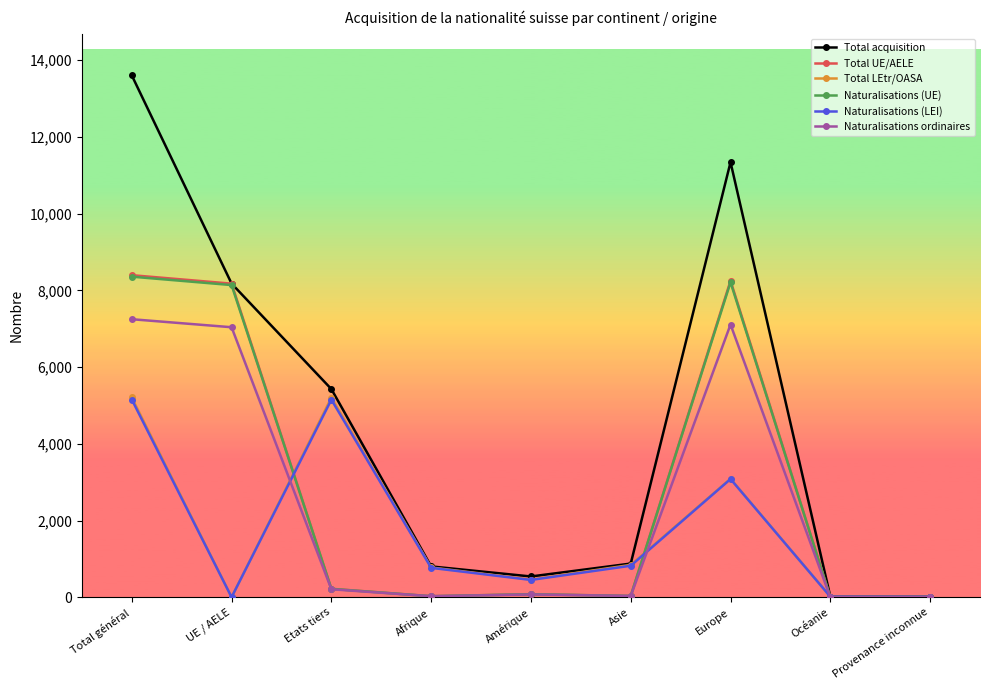

What is the label of the 4th point from the left?

Afrique